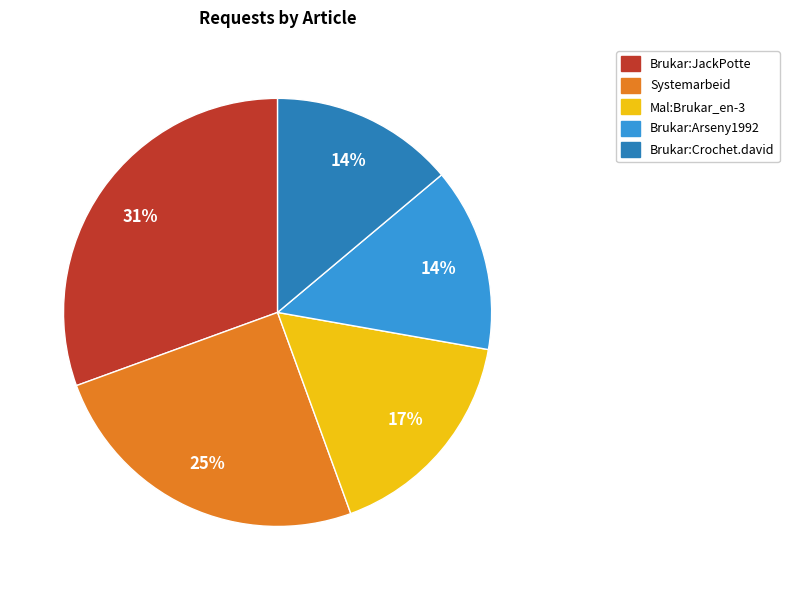

Which category has the biggest portion of the pie?

Brukar:JackPotte